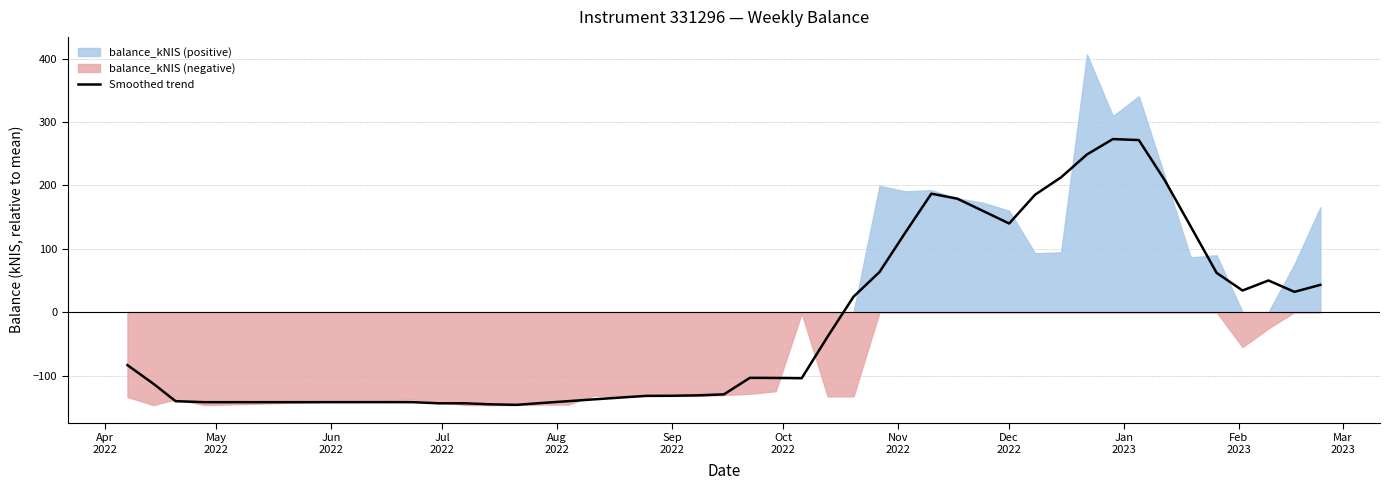

How many interior local valleys (lower than both neighbors) does the data have?

7